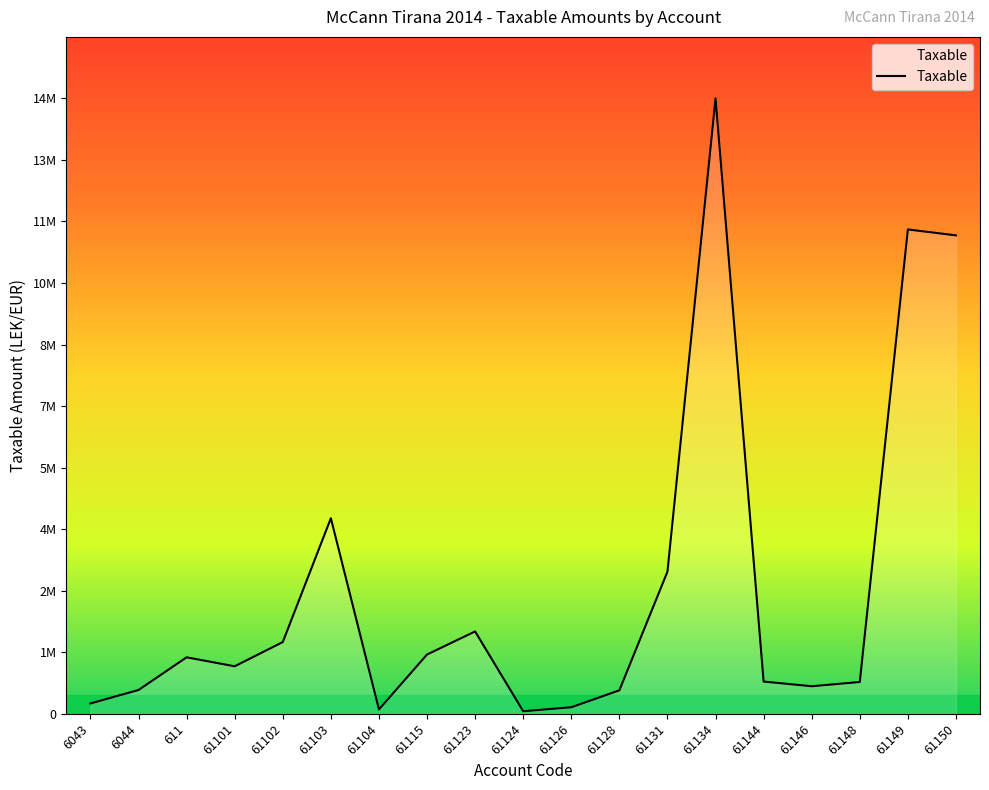

Does the chart have visible grid lines?

No